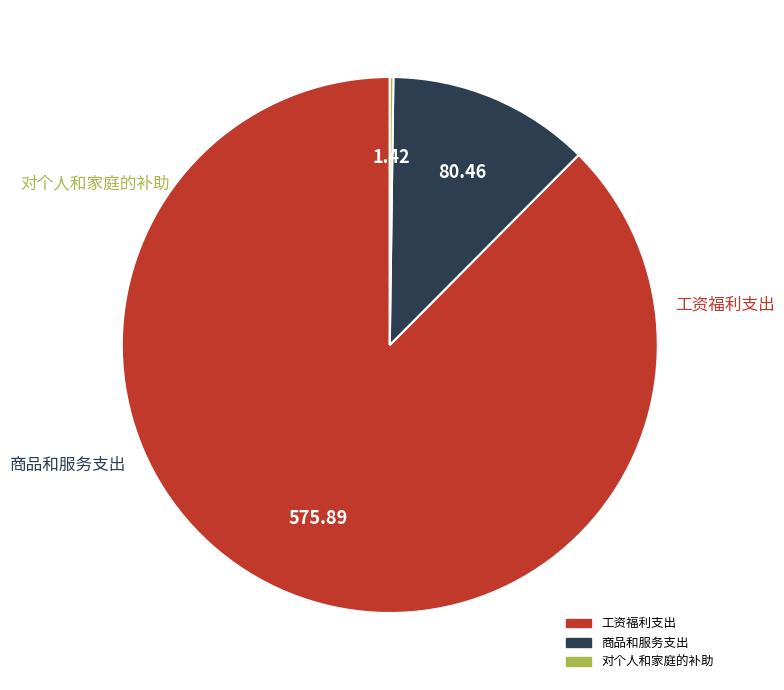

Which slice represents more than half of the pie?

工资福利支出